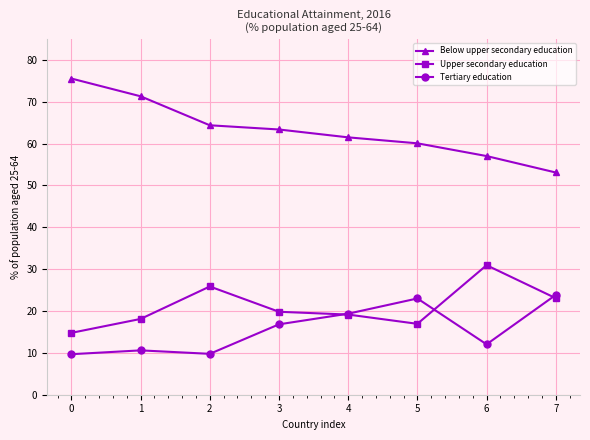

How many series are shown in this chart?

3